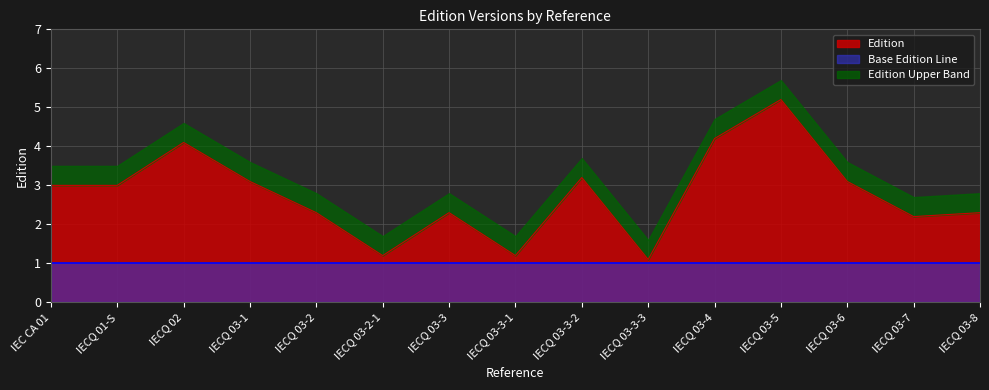

Where is the first local maximum?

IECQ 02